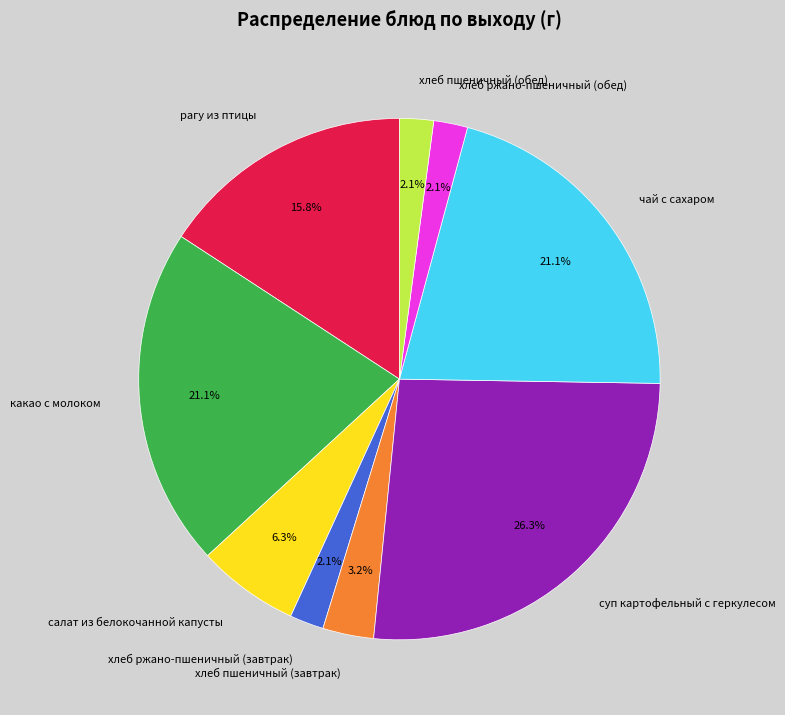

Is the sum of чай с сахаром and хлеб пшеничный (завтрак) greater than half?

No